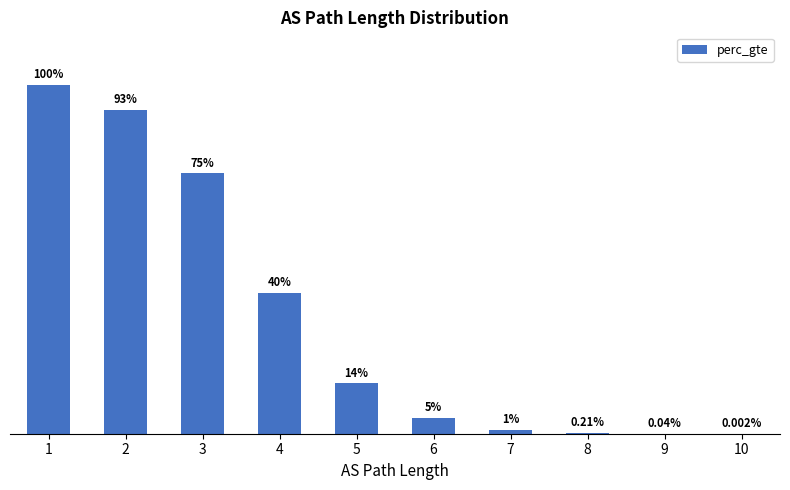

How many bars are there in total?

10